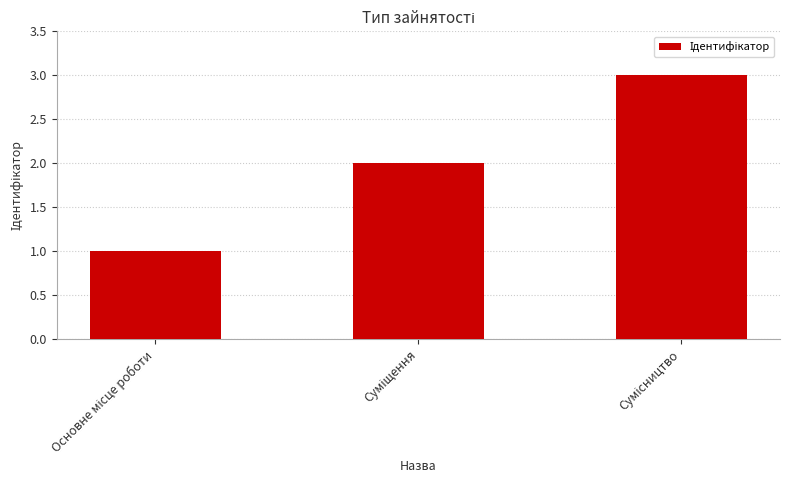

What is the sum of all values?

6